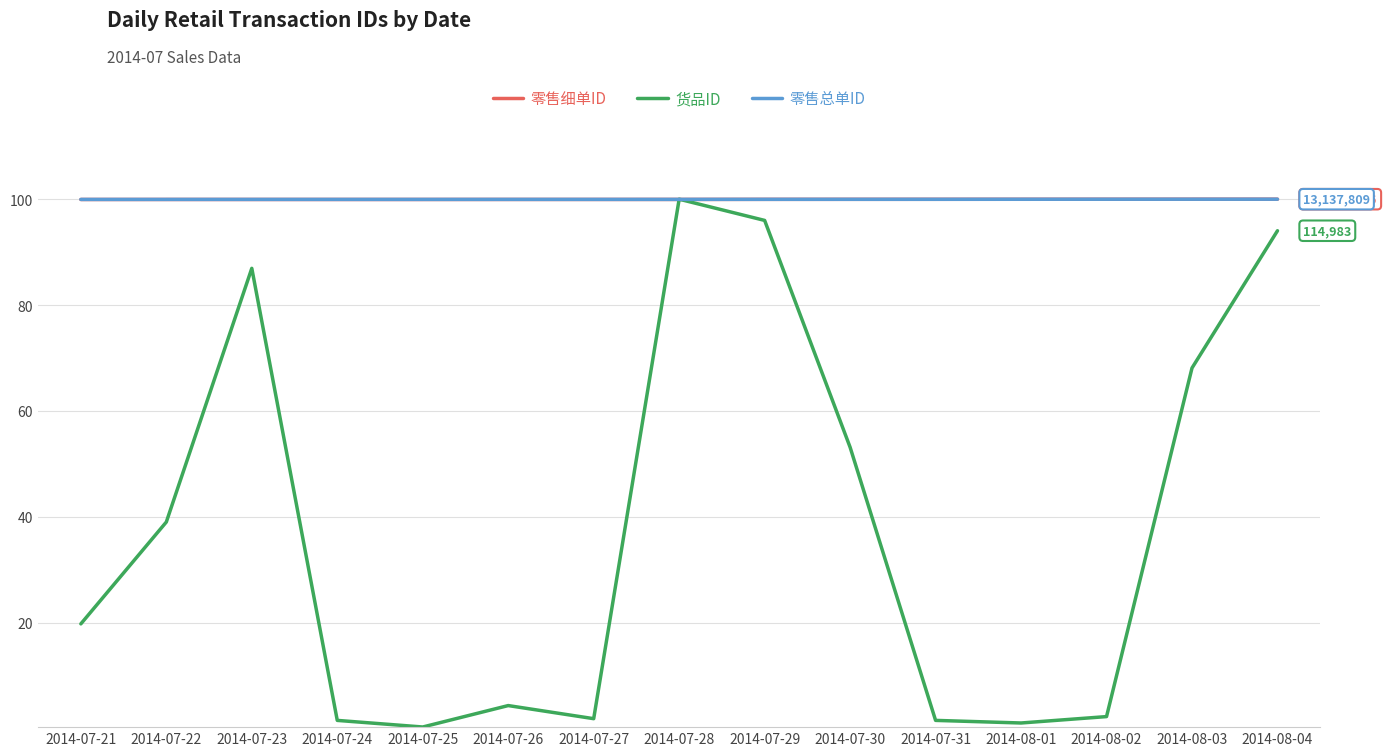

What position from the left is 2014-08-03?

14